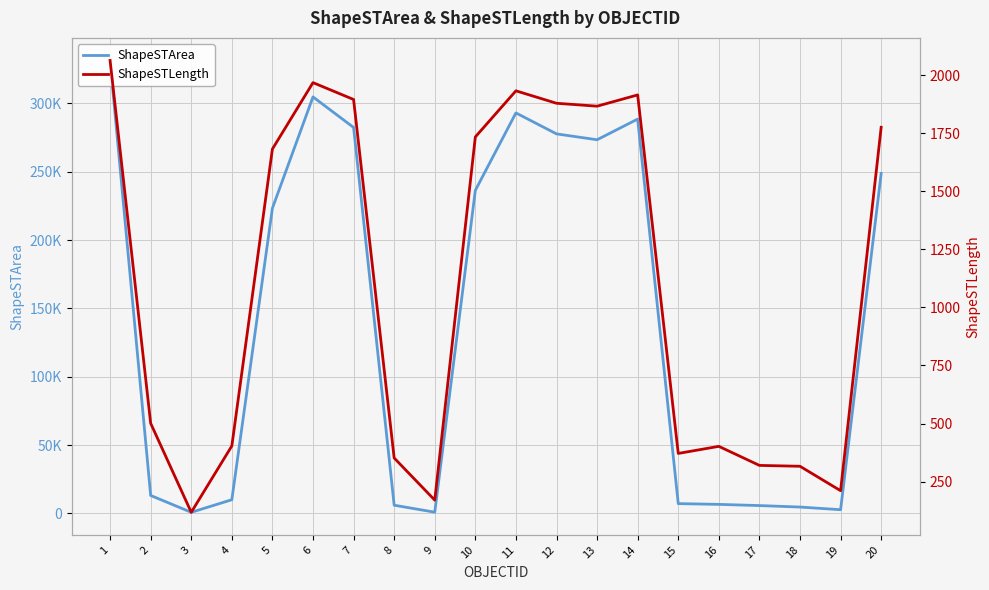

Between 19 and 2, which is larger?

2